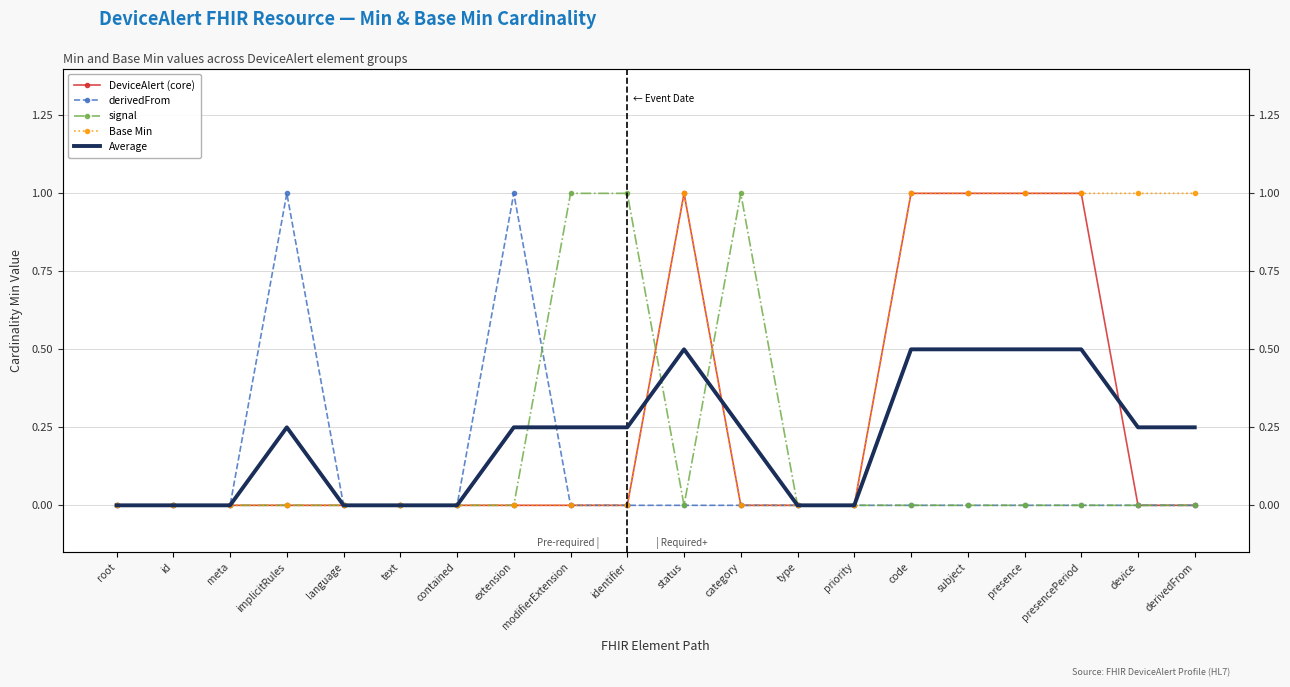

What are all the series names shown in the legend?

DeviceAlert (core), derivedFrom, signal, Base Min, Average